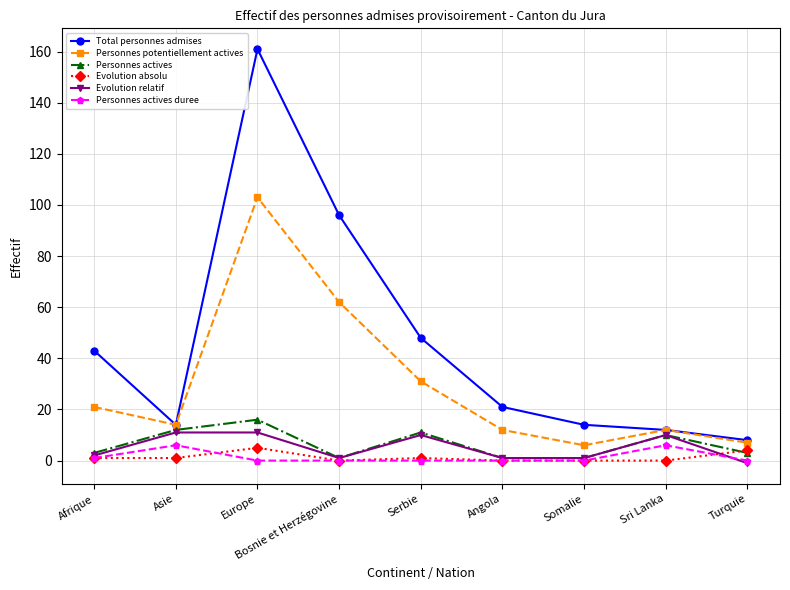

Which series has the largest range (max minus min)?

Total personnes admises